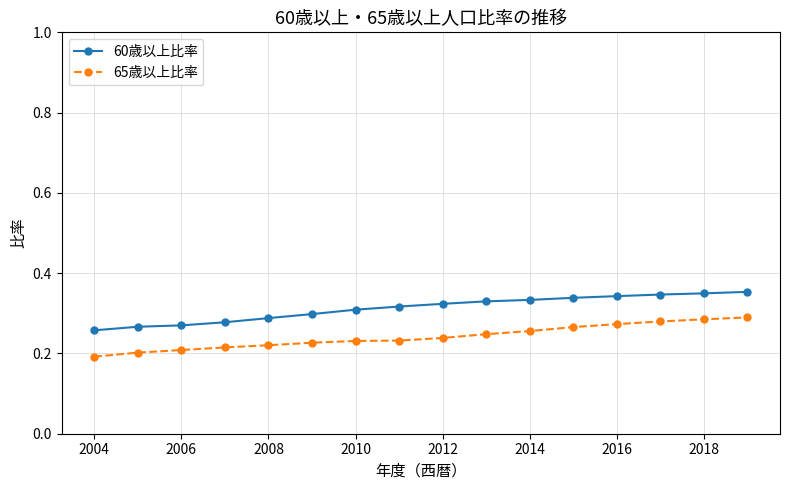

Count the number of data series in this chart.

2